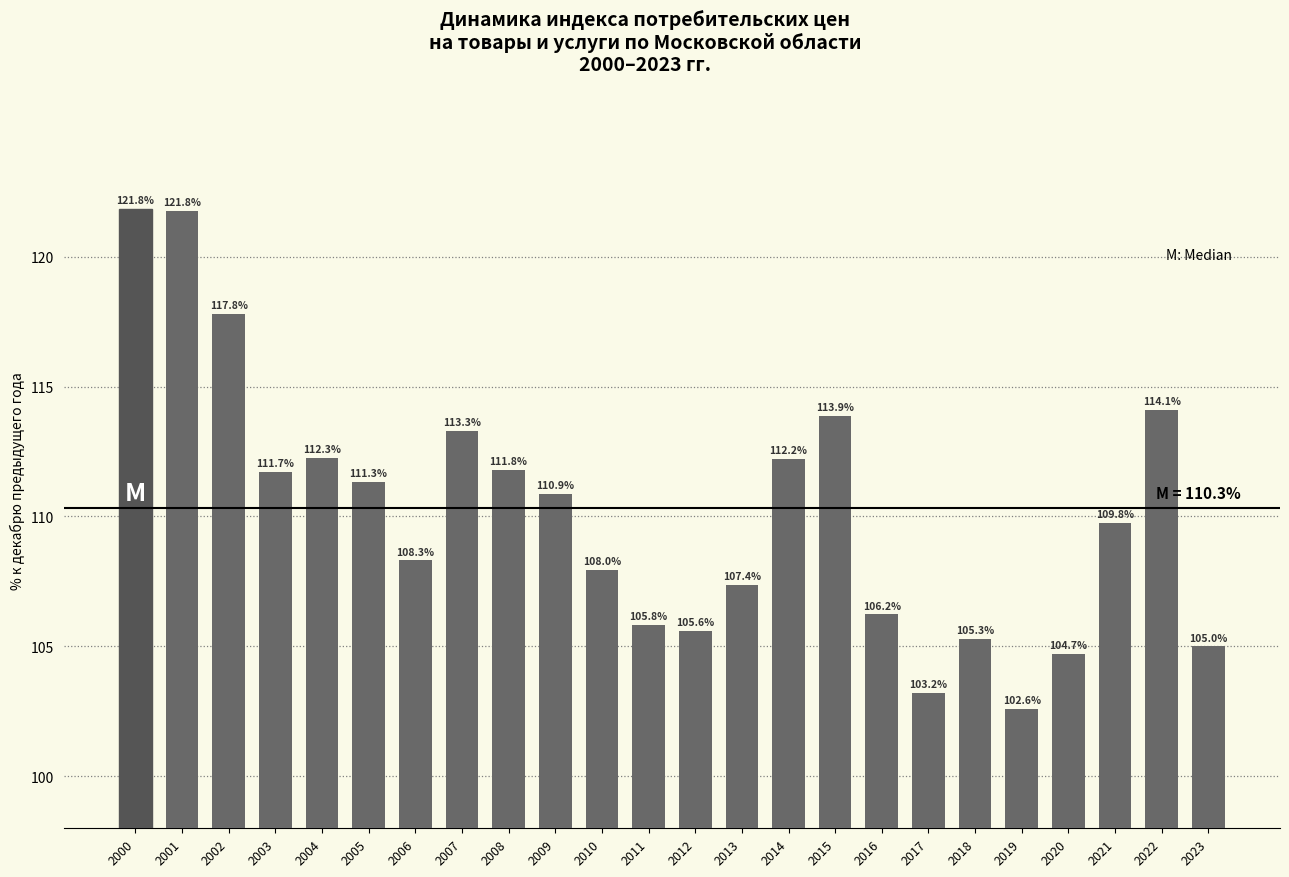

What is the smallest value displayed?

102.6